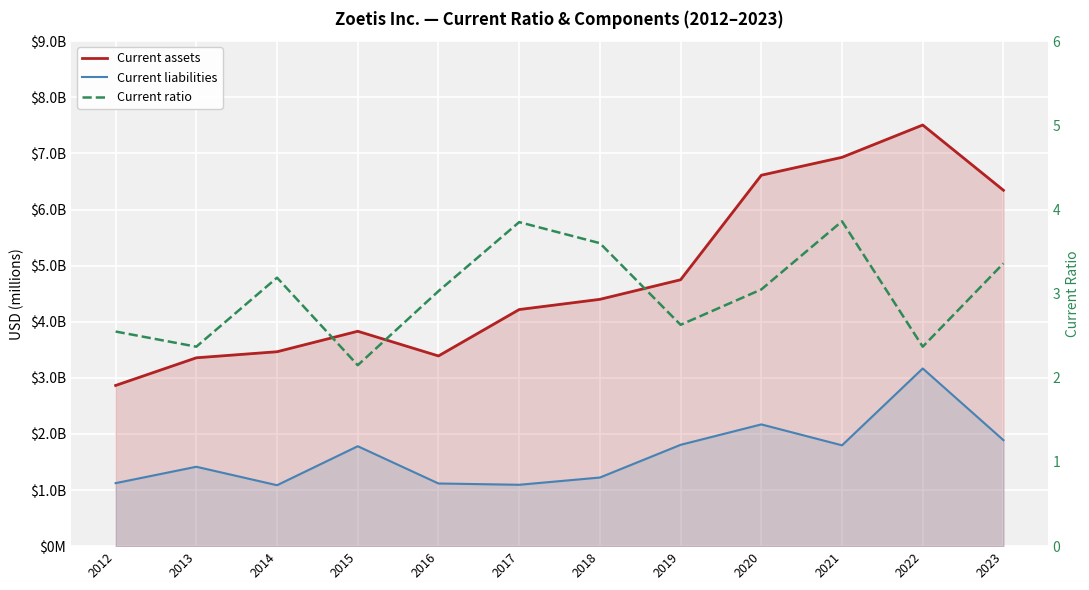

Which series changed the most between 2012 and 2022?

Current assets